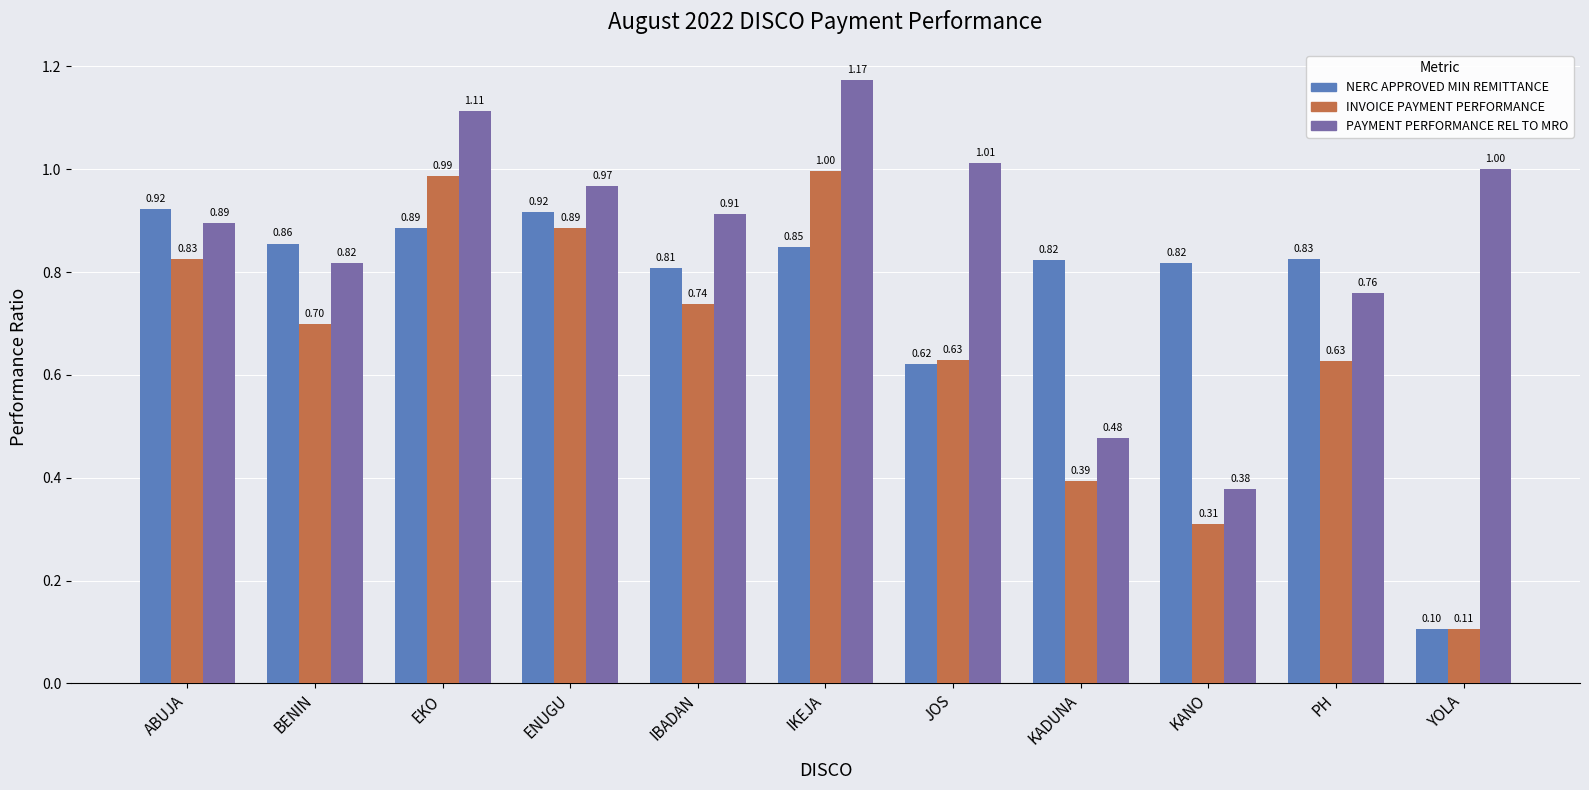

What is the sum of the PAYMENT PERFORMANCE REL TO MRO values at IKEJA and YOLA?

2.2